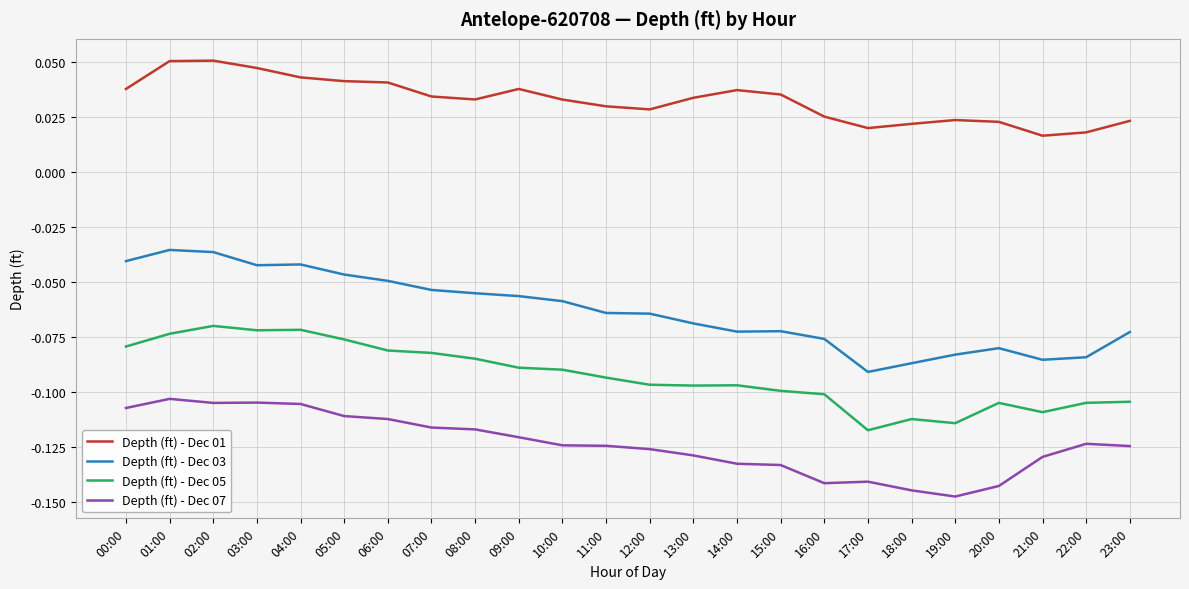

What is the sum of all Depth (ft) - Dec 01 values?

0.8